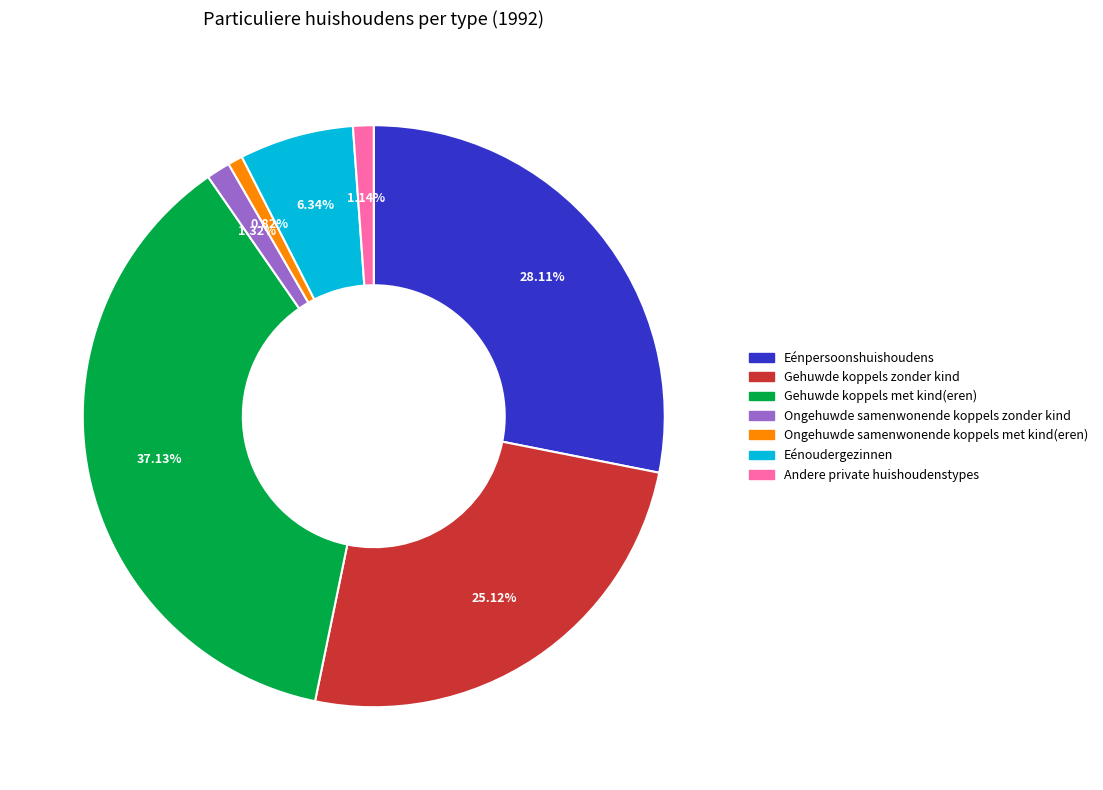

To the nearest percent, what is the combined percentage of Gehuwde koppels met kind(eren) and Eénoudergezinnen?

43%